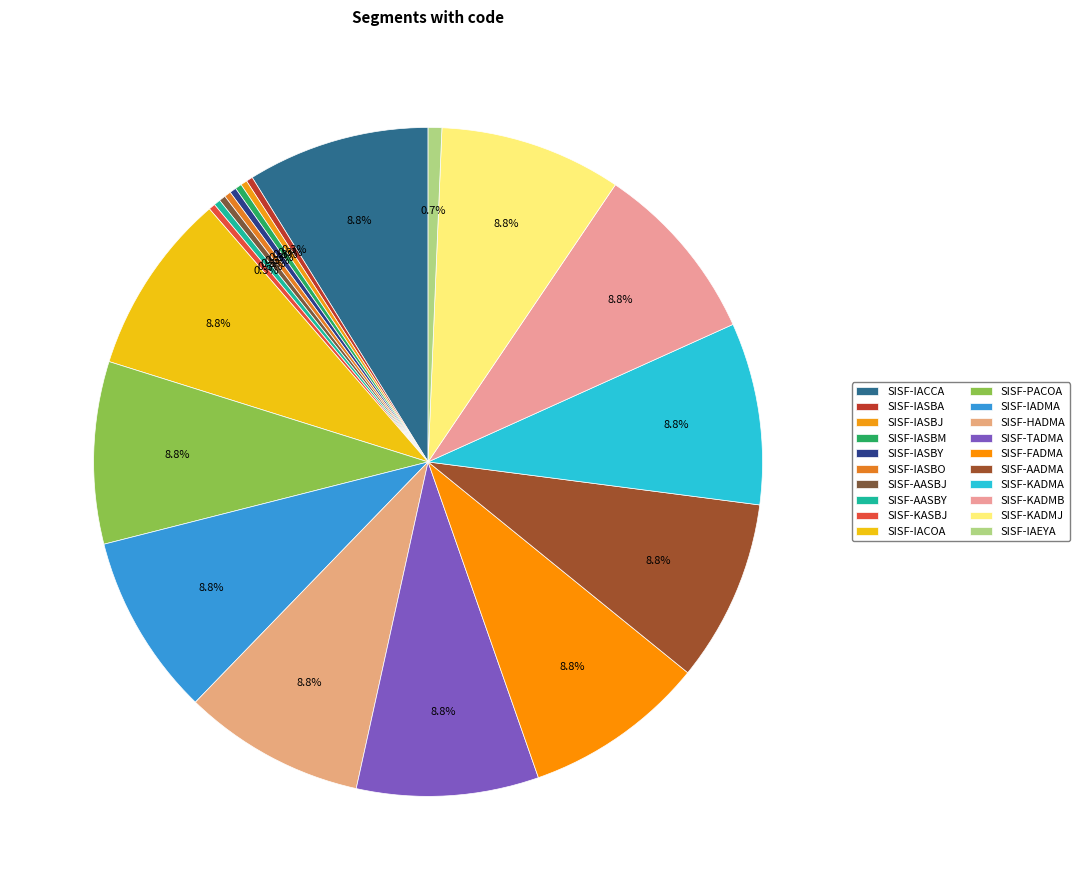

What portion of the pie excludes SISF-IASBM?

99.7%